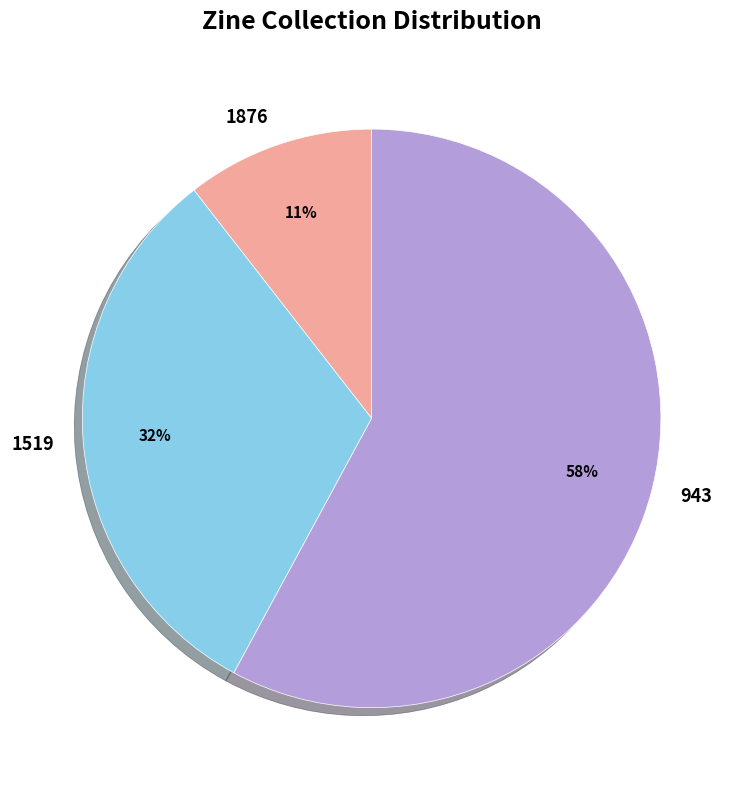

Which slice is the smallest?

1876